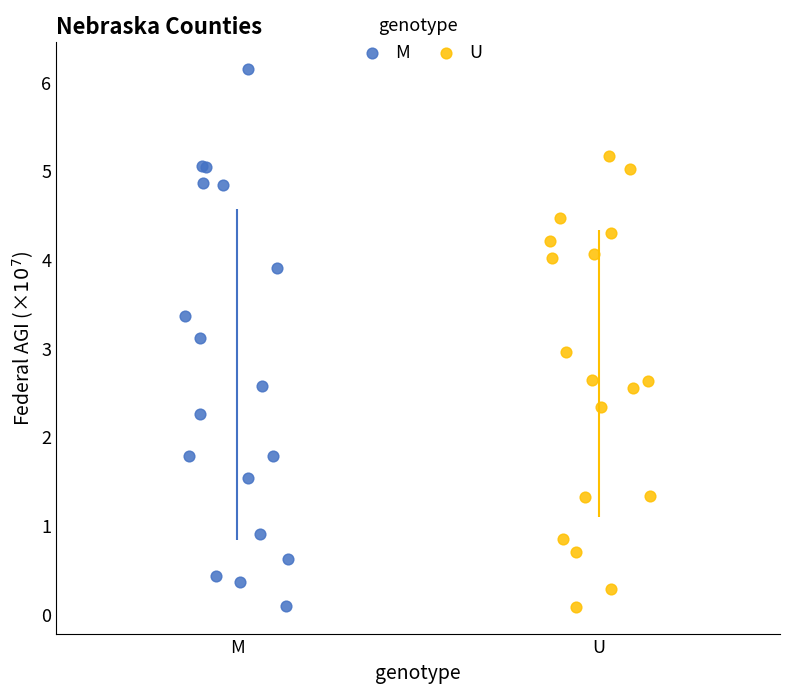

What are all the series names shown in the legend?

M, U